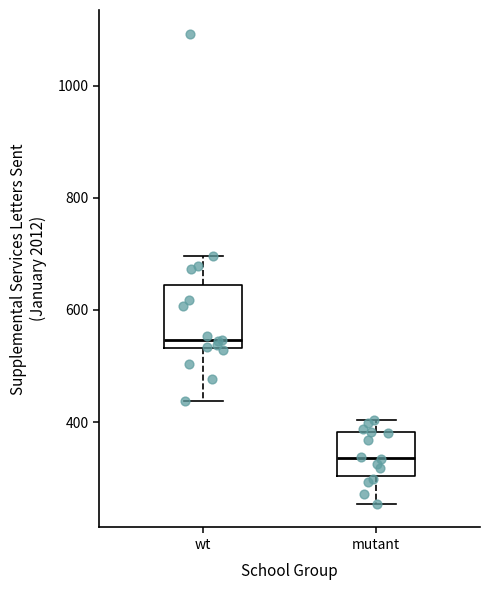

Comparing the boxes themselves (not the whiskers), which one is the tallest?

wt